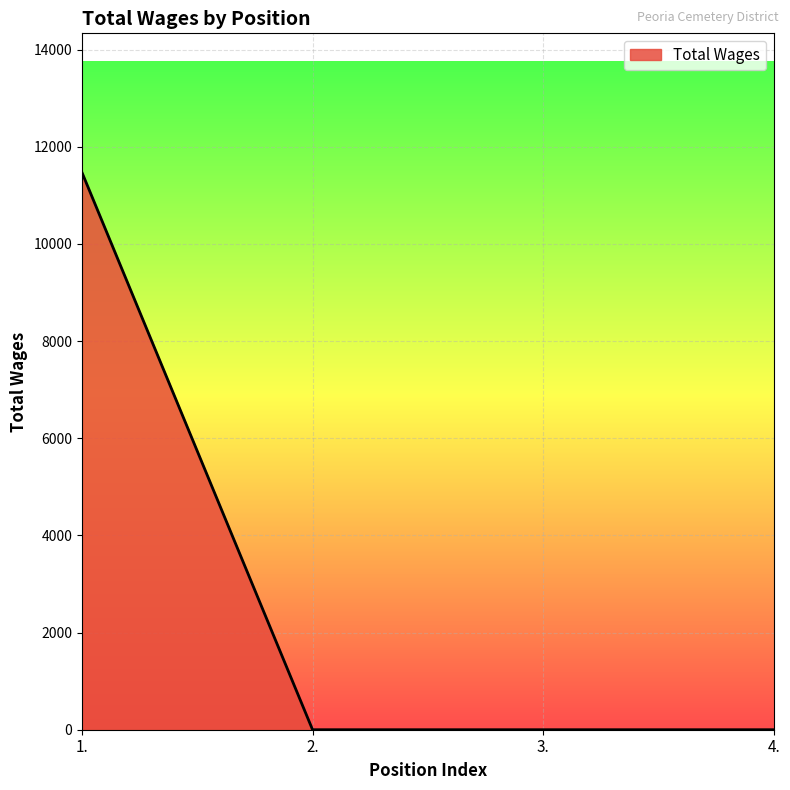

The chart shows a value of 0 at 2.. True or false?

True